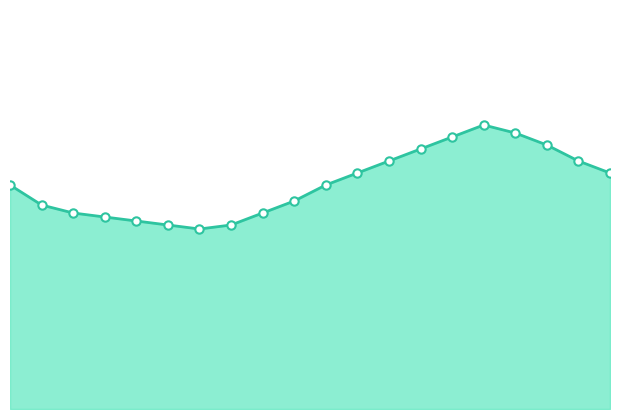

At which label is the value closest to 5?

01:00